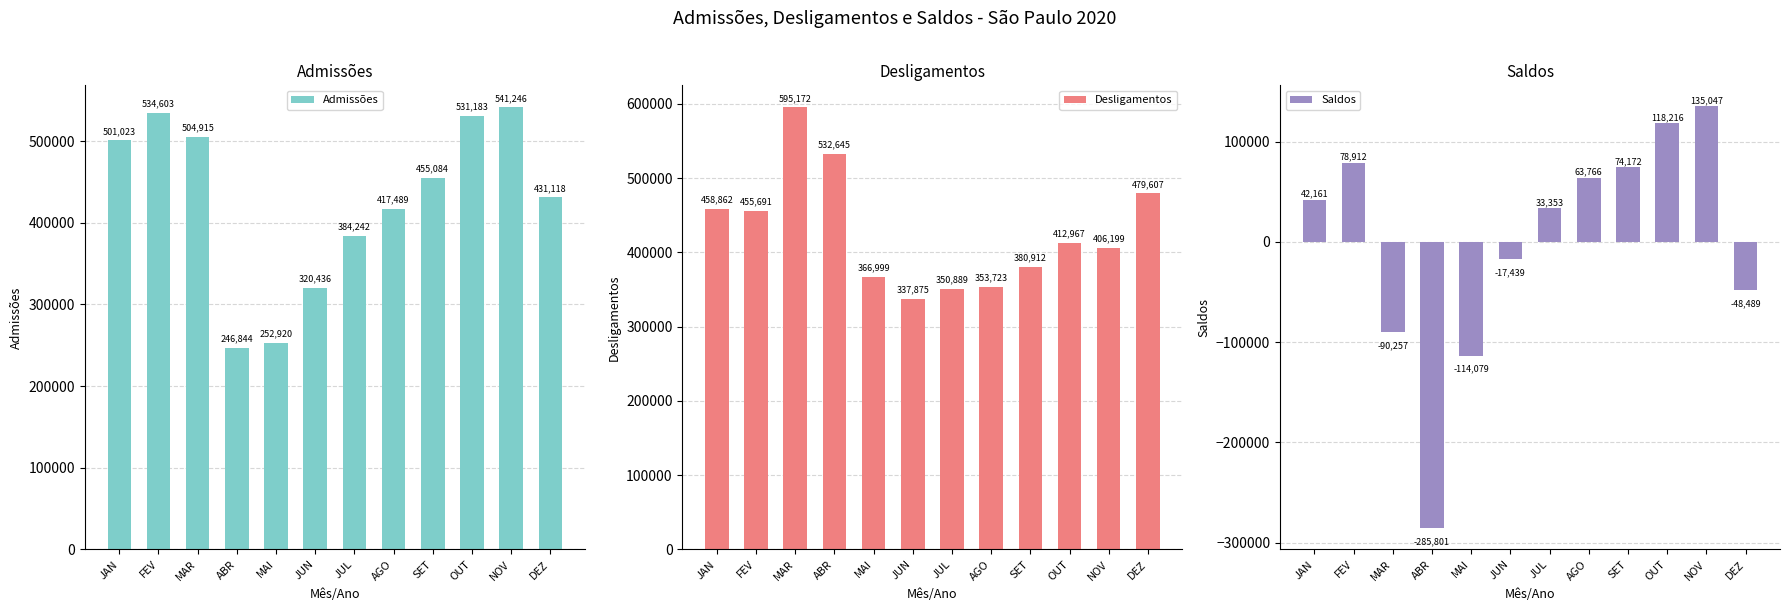

The Admissões series shows 119406 at MAI. True or false?

False